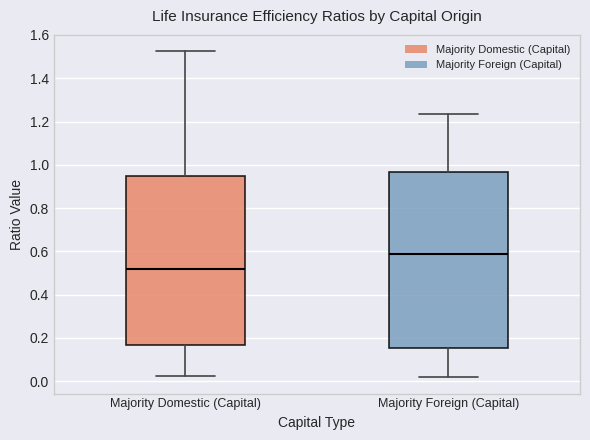

Where is the lower edge of the box for Majority Foreign (Capital) on the y-axis? The values are not printed on the chart, so give them approximately, as read against the axis.

0.16